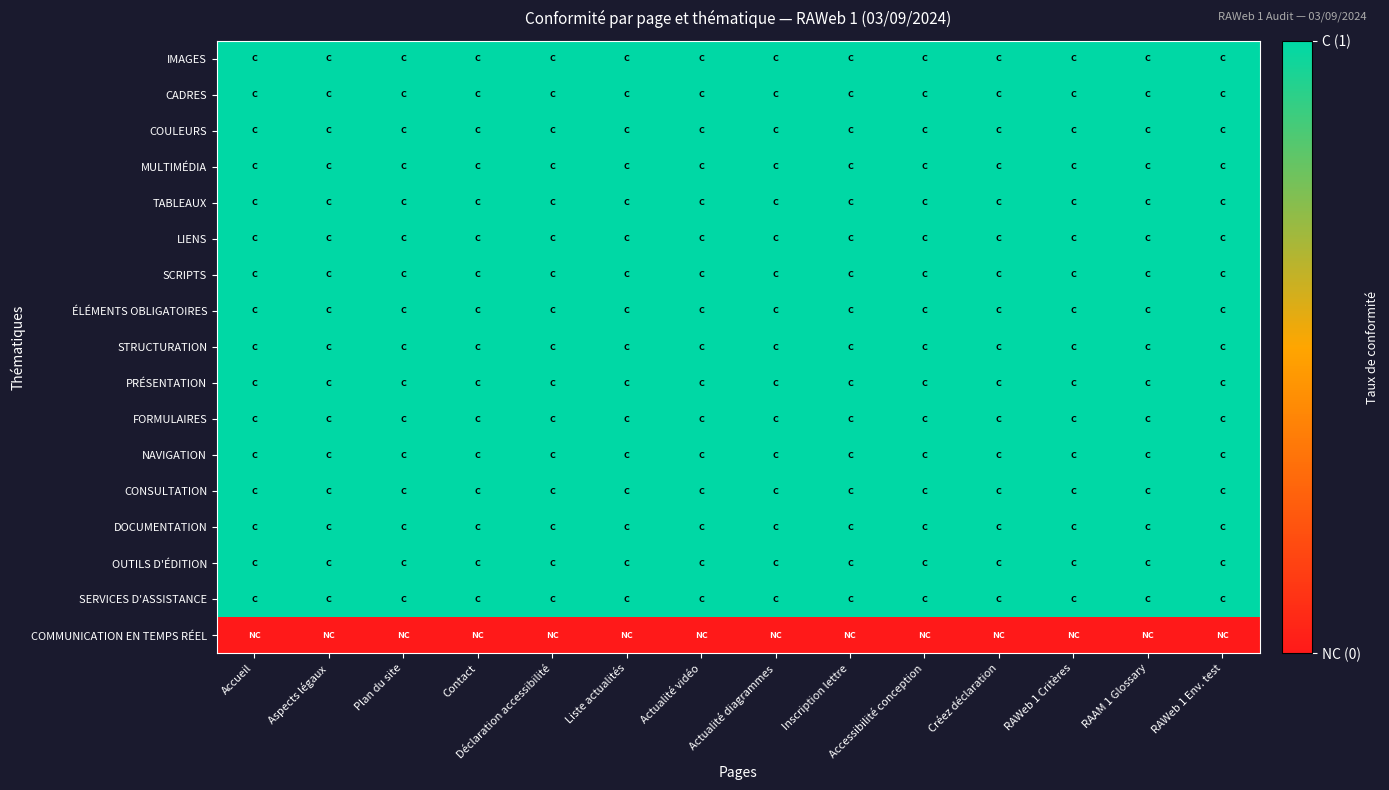

Rank the series by their maximum value, from lowest to highest.

COMMUNICATION EN TEMPS RÉEL, IMAGES, CADRES, COULEURS, MULTIMÉDIA, TABLEAUX, LIENS, SCRIPTS, ÉLÉMENTS OBLIGATOIRES, STRUCTURATION, PRÉSENTATION, FORMULAIRES, NAVIGATION, CONSULTATION, DOCUMENTATION, OUTILS D'ÉDITION, SERVICES D'ASSISTANCE